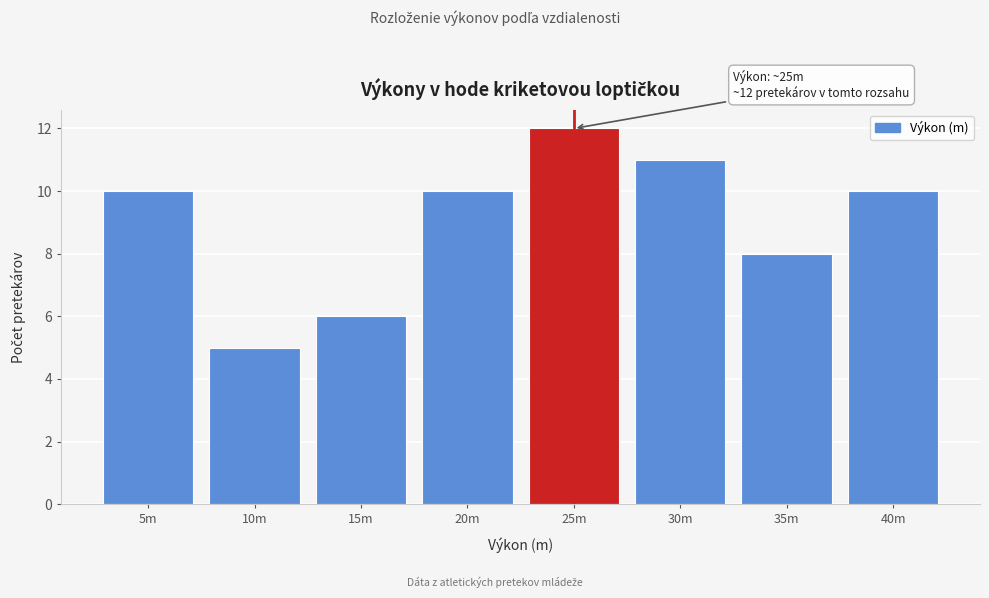

Reading left to right, what are all the values shown in this chart?

10	5	6	10	12	11	8	10